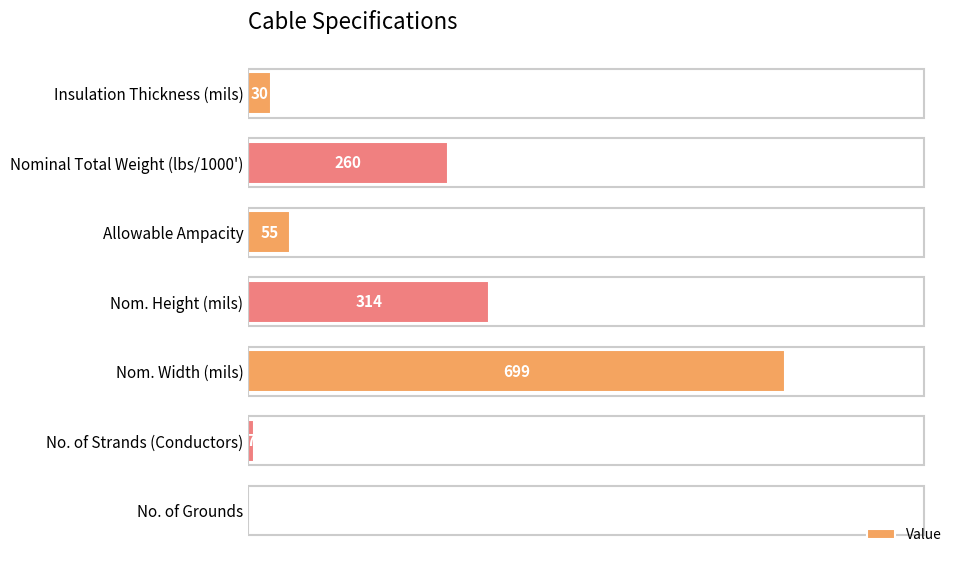

Reading bottom to top, transcribe all the data shown in this chart.

No. of Grounds=1	No. of Strands (Conductors)=7	Nom. Width (mils)=699	Nom. Height (mils)=314	Allowable Ampacity=55	Nominal Total Weight (lbs/1000')=260	Insulation Thickness (mils)=30